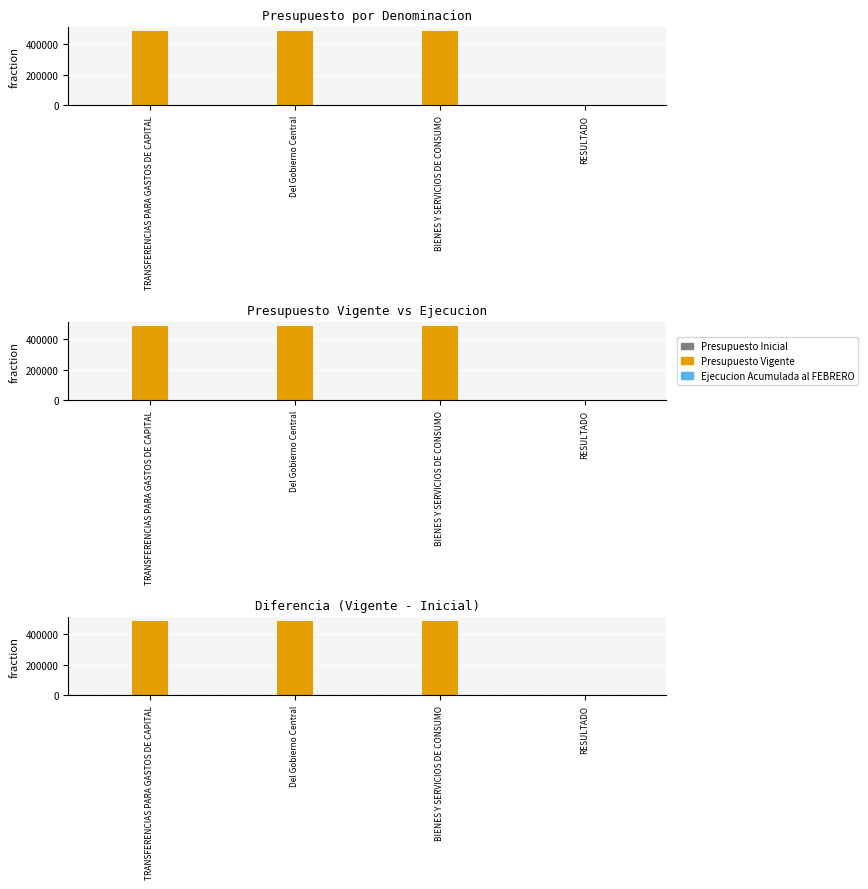

Reading left to right, what are all the values shown in this chart?

Presupuesto Inicial: 0	0	0	0
Presupuesto Vigente: 484416	484416	484416	0
Ejecucion Acumulada al FEBRERO: 0	0	0	0